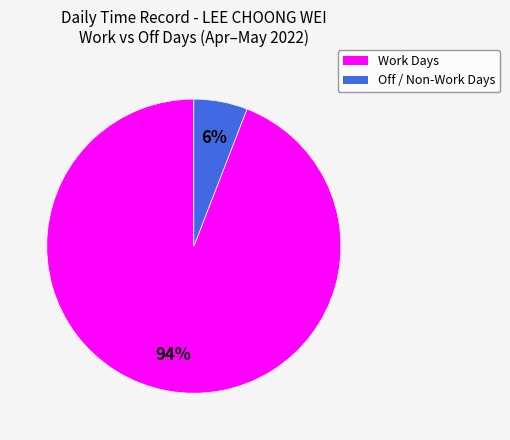

How many slices are in this pie chart?

2